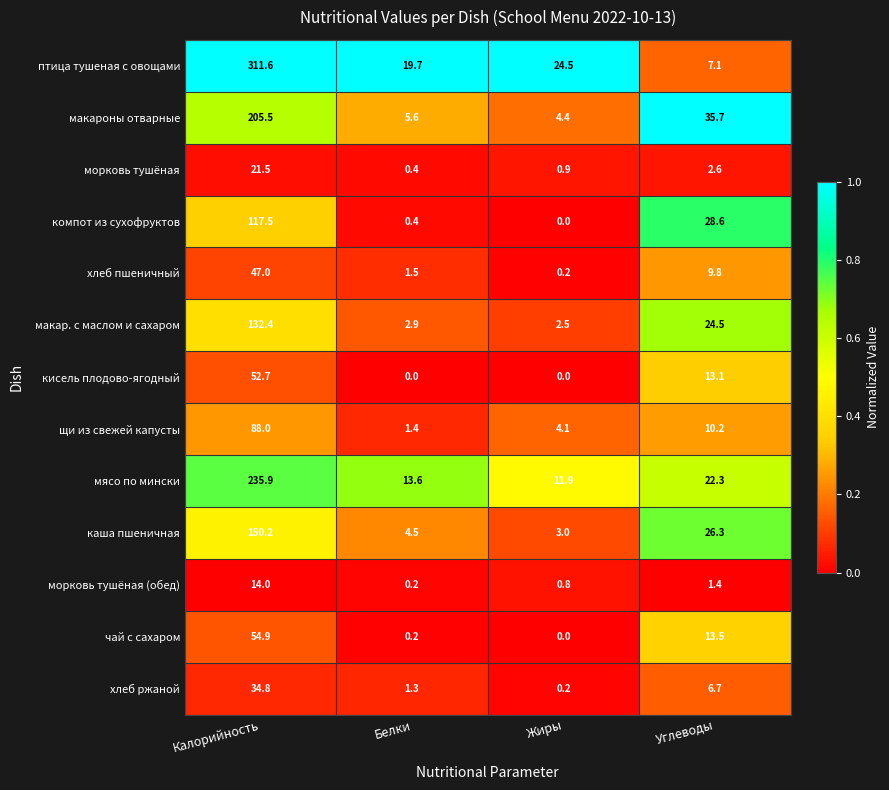

What is the greatest value displayed?

311.6